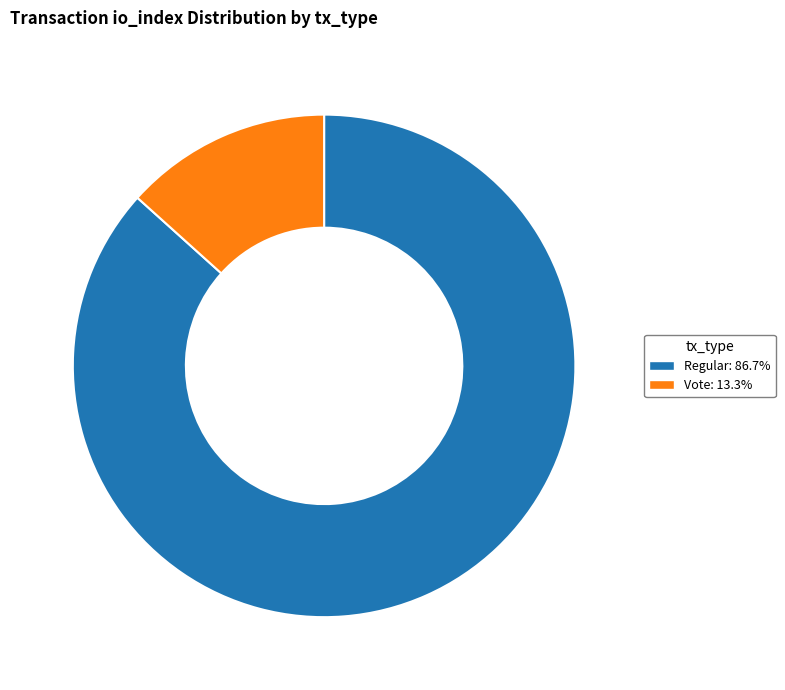

Is there any slice that represents more than half of the pie?

Yes